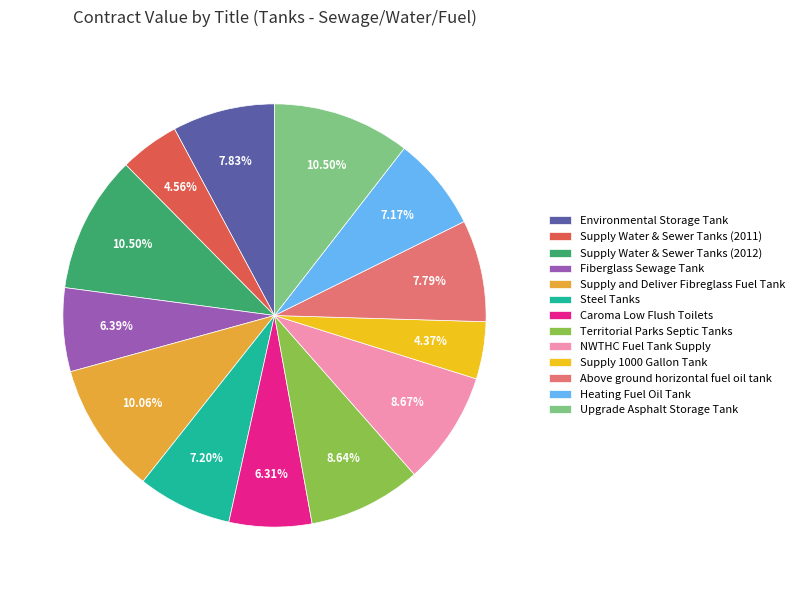

Combined, do Upgrade Asphalt Storage Tank and Fiberglass Sewage Tank account for over 50%?

No